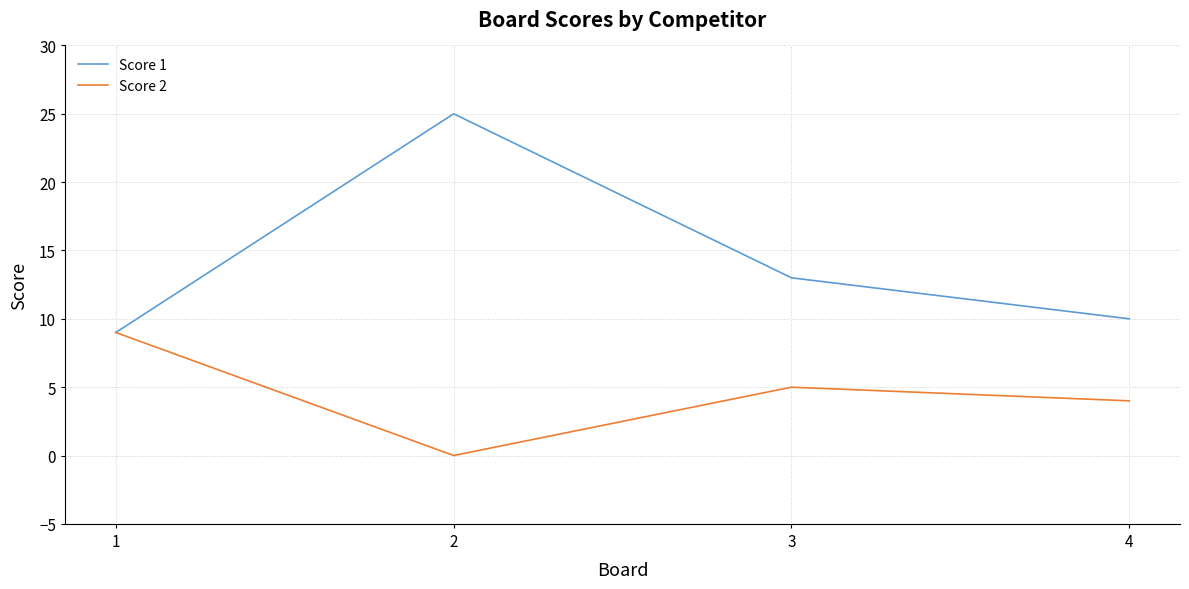

Read the Score 1 value at 2, to the nearest 5.

25